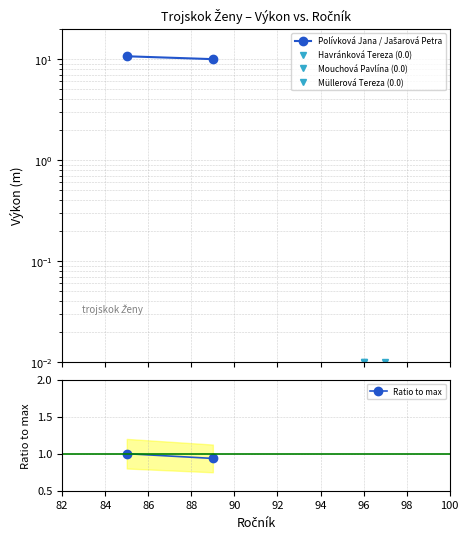

How many Ratio to max values are between 0 and 1?

2